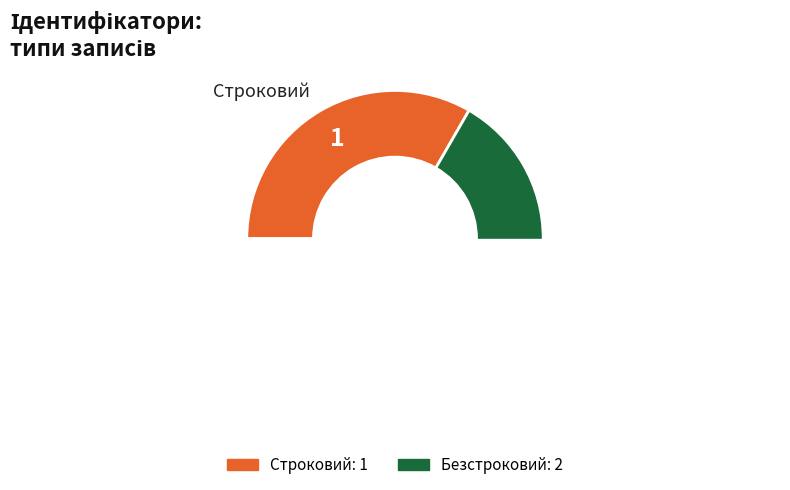

Does any single category account for the majority?

Yes